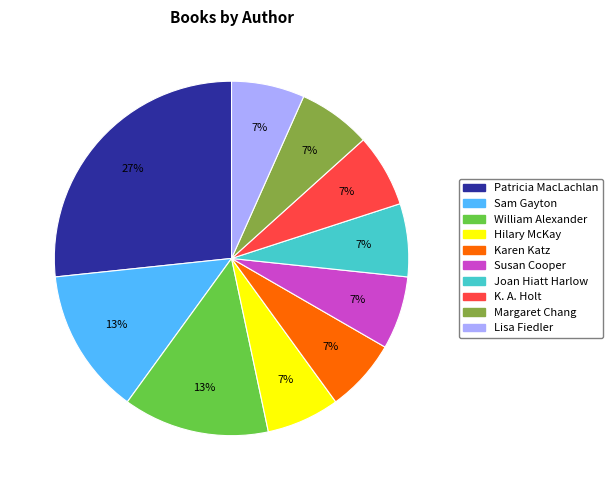

Is the sum of Hilary McKay and Joan Hiatt Harlow greater than half?

No